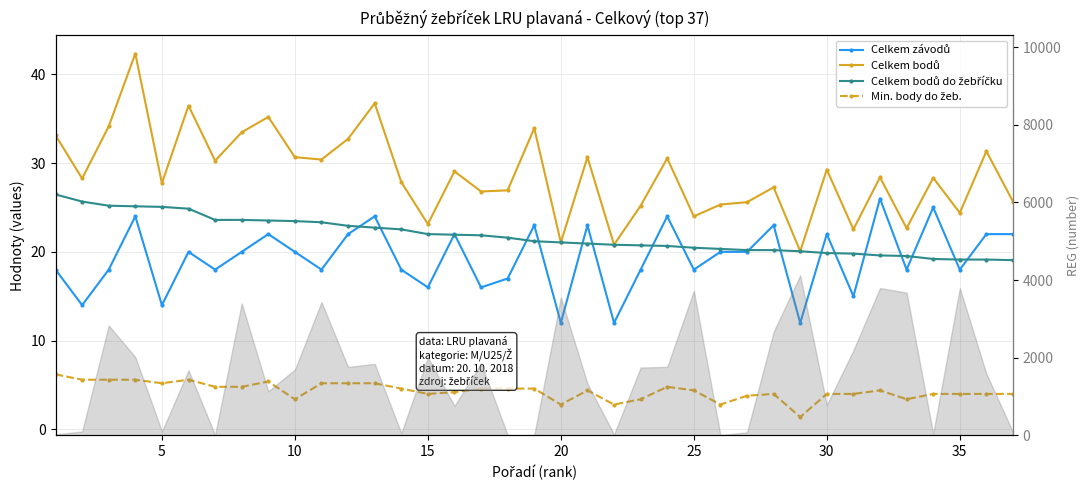

The Min. body do žeb. series shows 6.3 at 31. True or false?

False